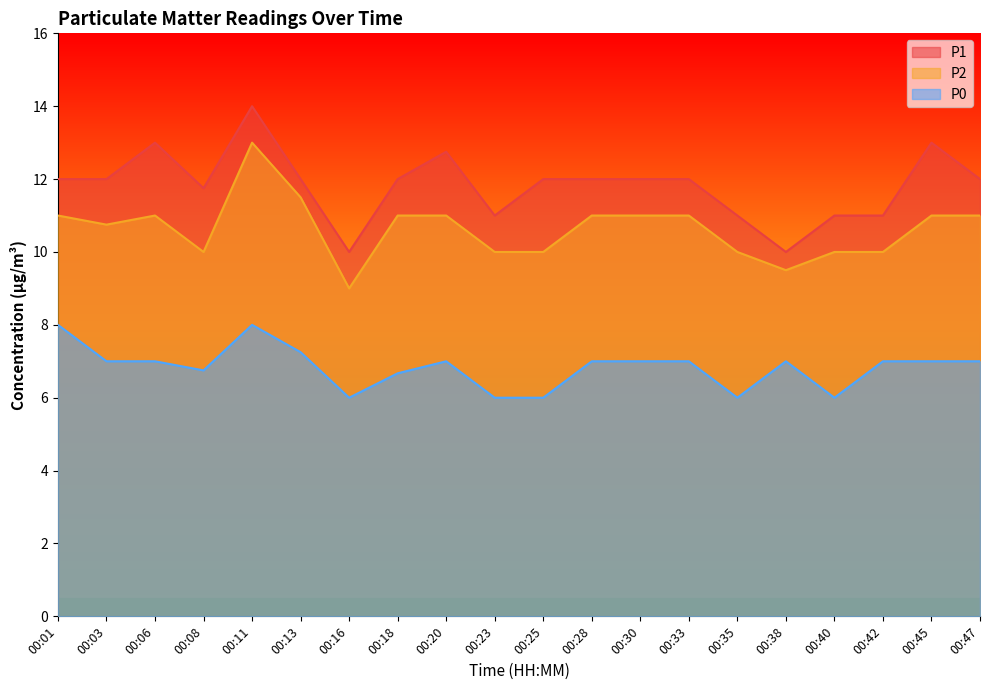

Rank the series at 00:06 from lowest to highest value.

P0, P2, P1